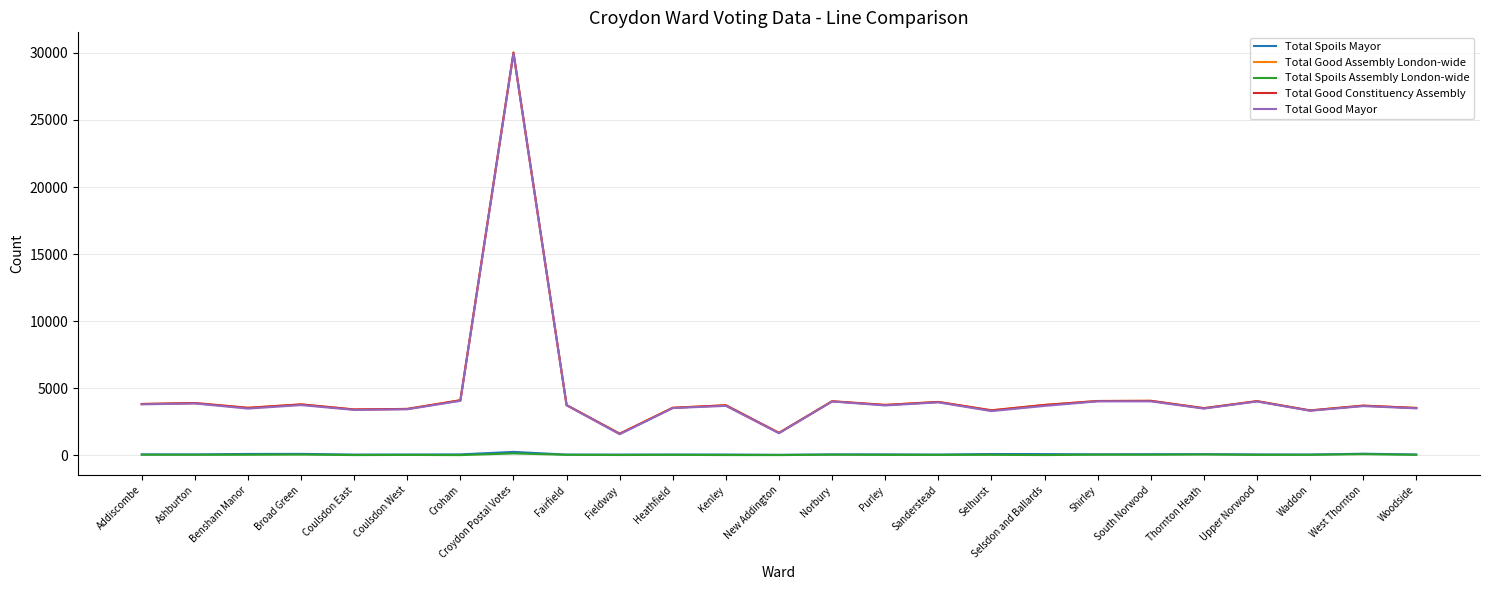

At which category does the chart reach its peak across all series?

Croydon Postal Votes